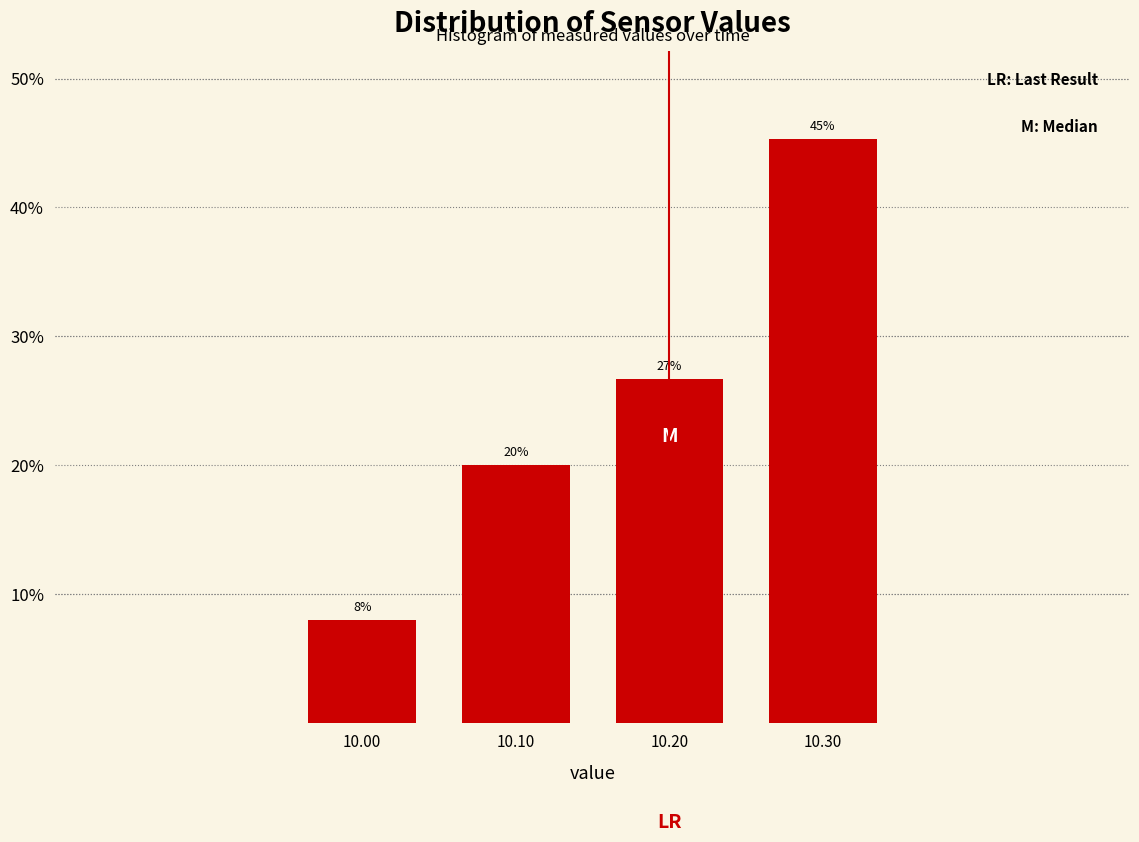

What is the value of the 1st bar from the left?

8.0